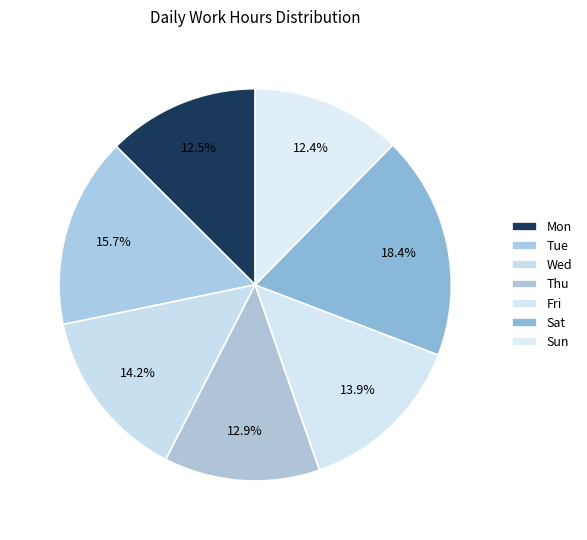

Do Sat and Thu together represent more than half of the pie?

No